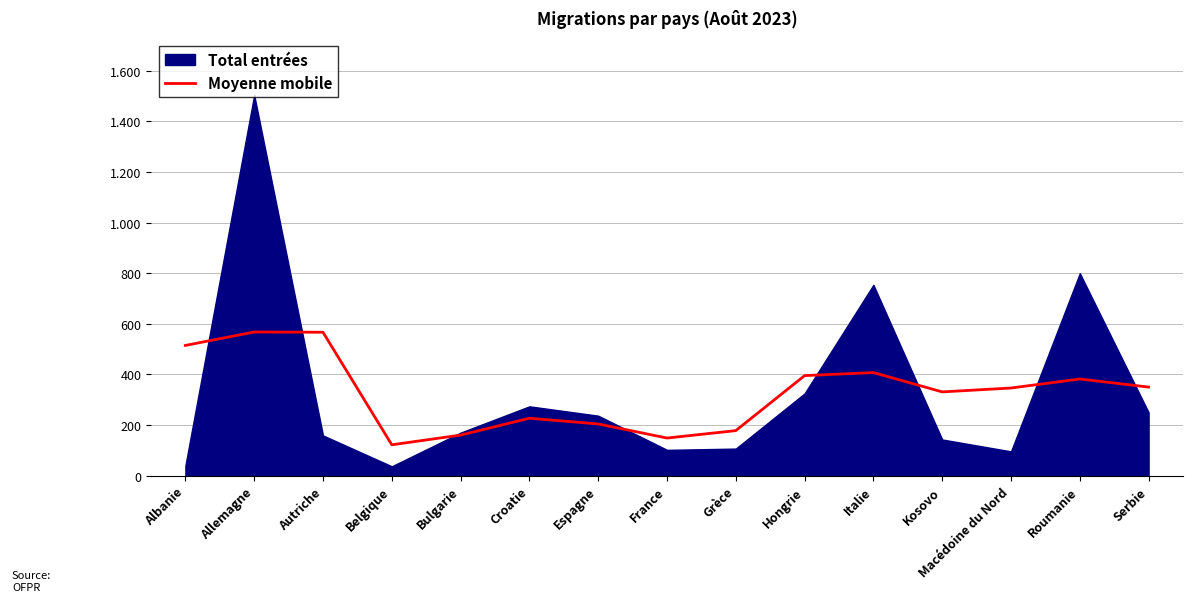

Where is the first local minimum?

Belgique